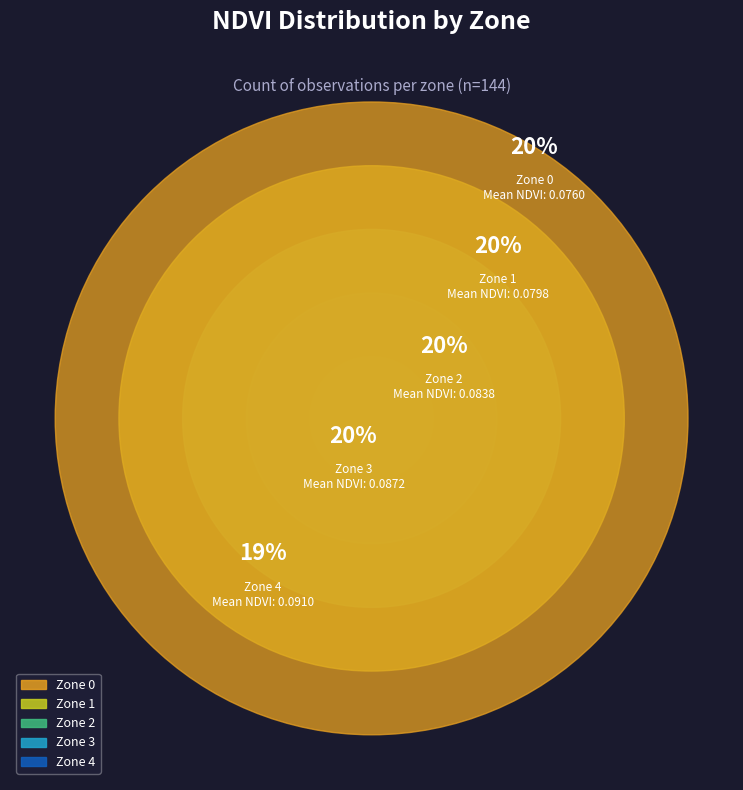

How many slices are in this pie chart?

5